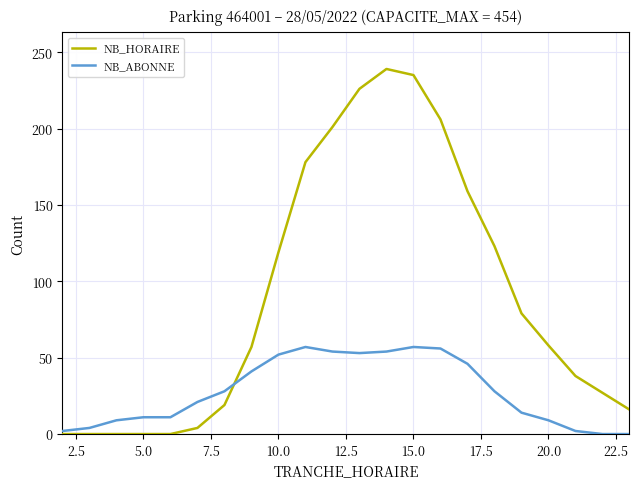

List the series in order of their peak value, lowest first.

NB_ABONNE, NB_HORAIRE